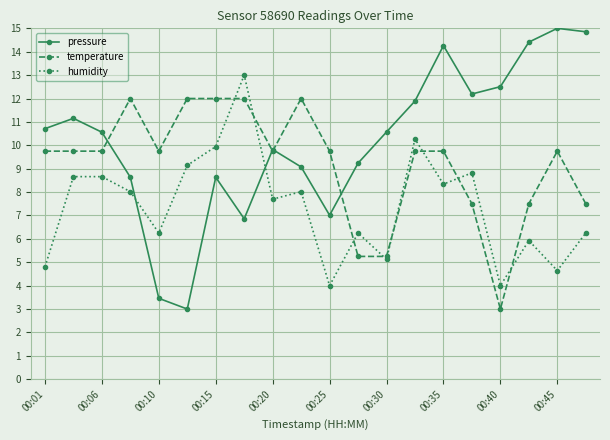

What is the value of the humidity point at the 4th from the left?

8.0